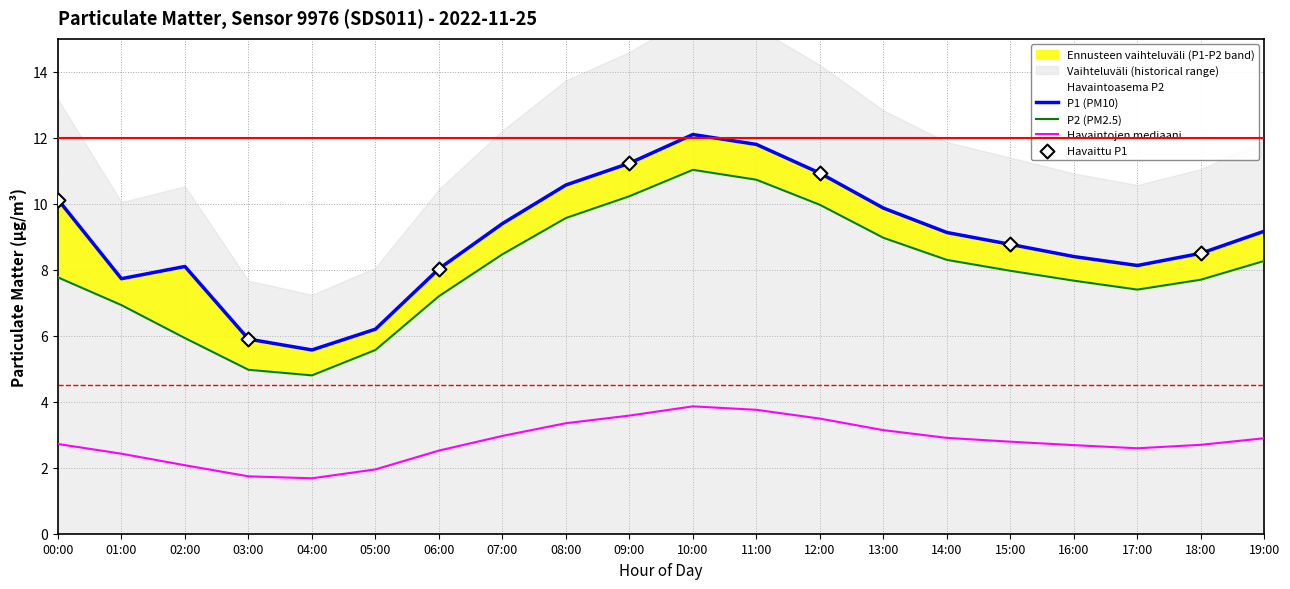

Which series has the widest spread of Y values?

P1